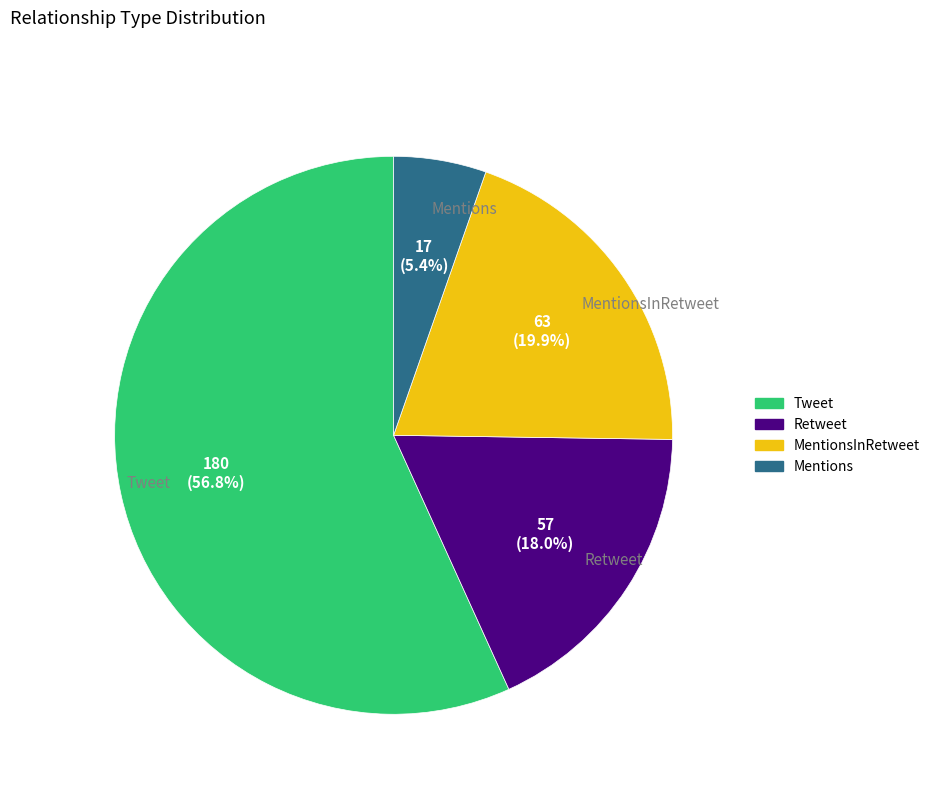

To the nearest percent, what percentage of the pie is Mentions?

5%